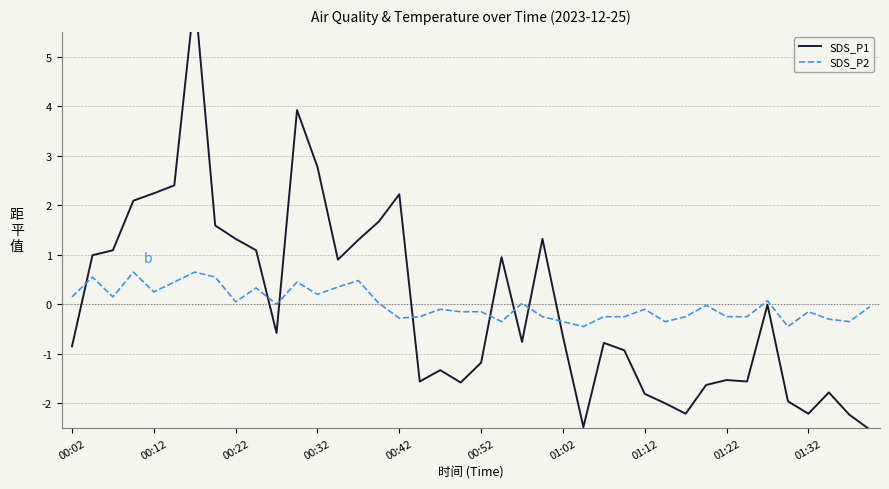

What is the lowest value of the SDS_P2 series?

-0.5